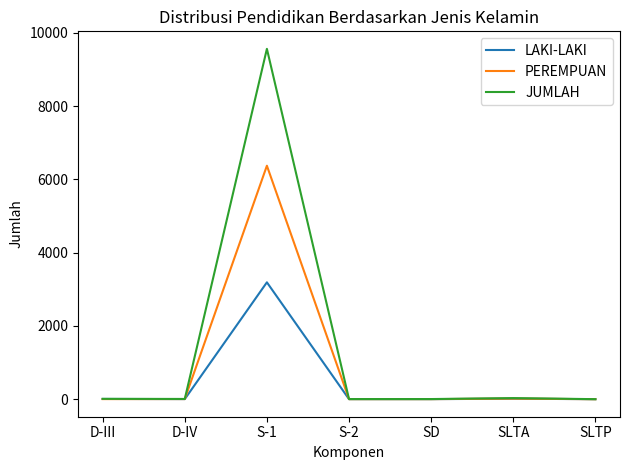

At which category is the sum across all series the highest?

S-1